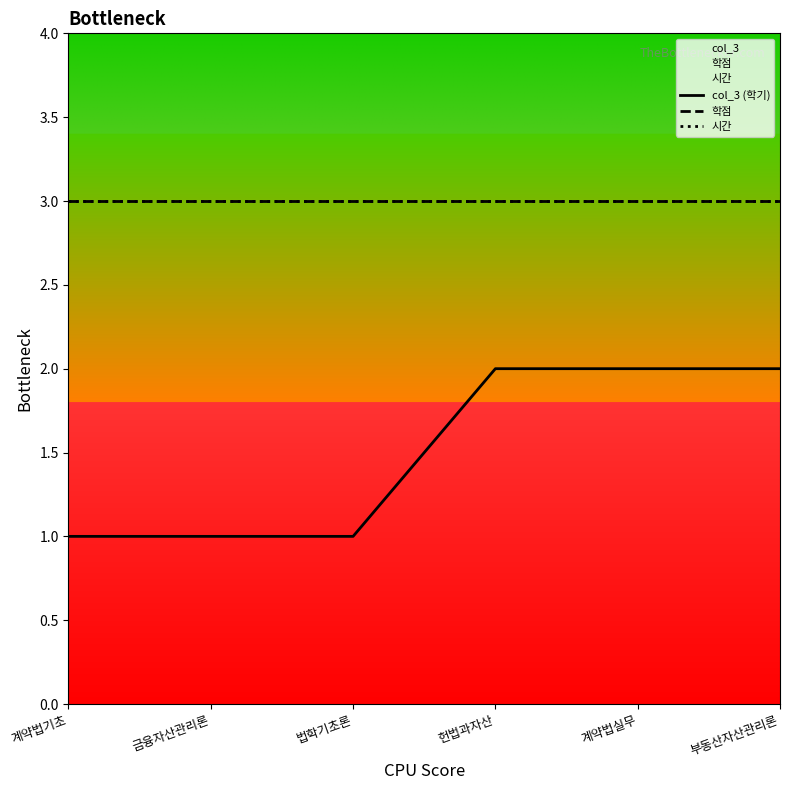

True or false: 시간 has a value of 3 at 부동산자산관리론.

True